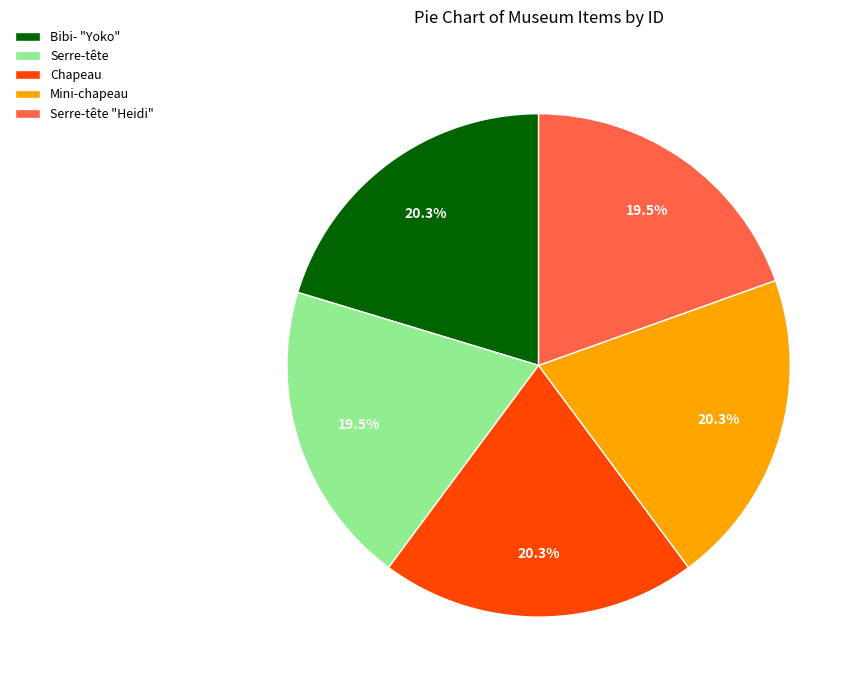

True or false: Mini-chapeau accounts for 20% of the total.

True